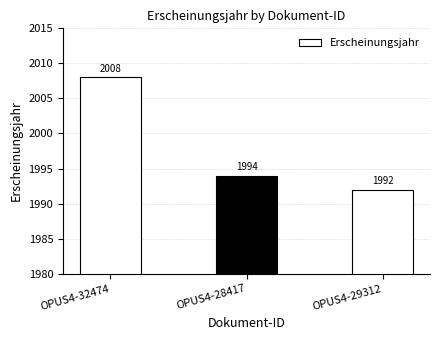

Where is the data nearest to the value 2000?

OPUS4-28417